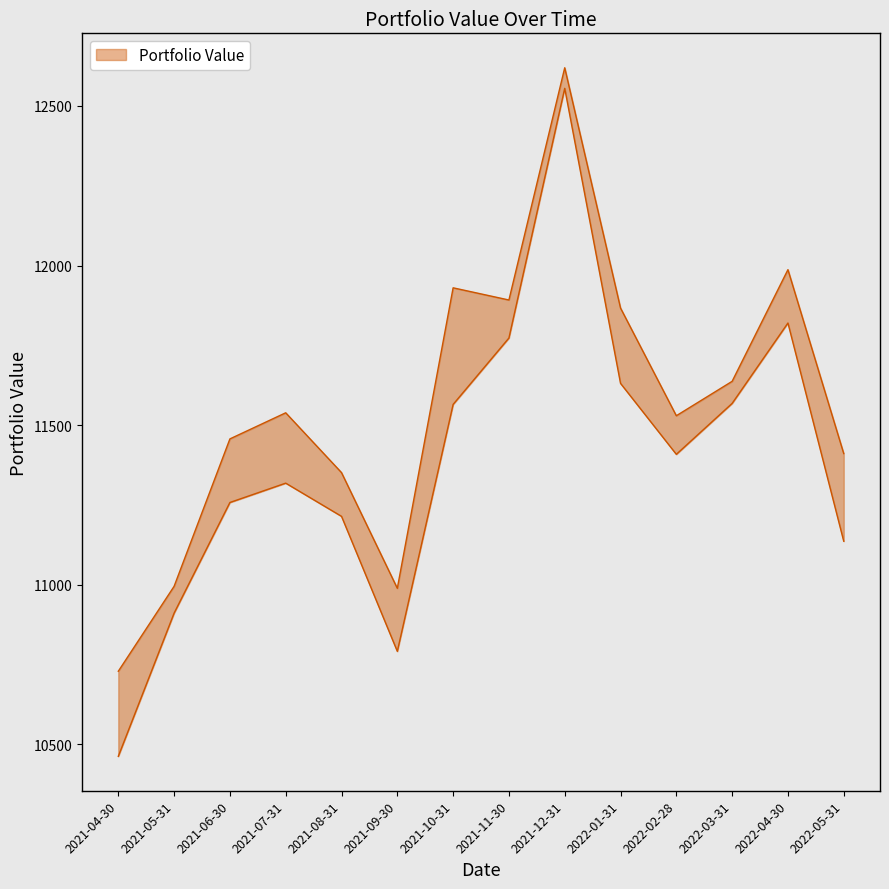

What is the ratio of the value at 2022-02-28 to the value at 2021-12-31?

0.9